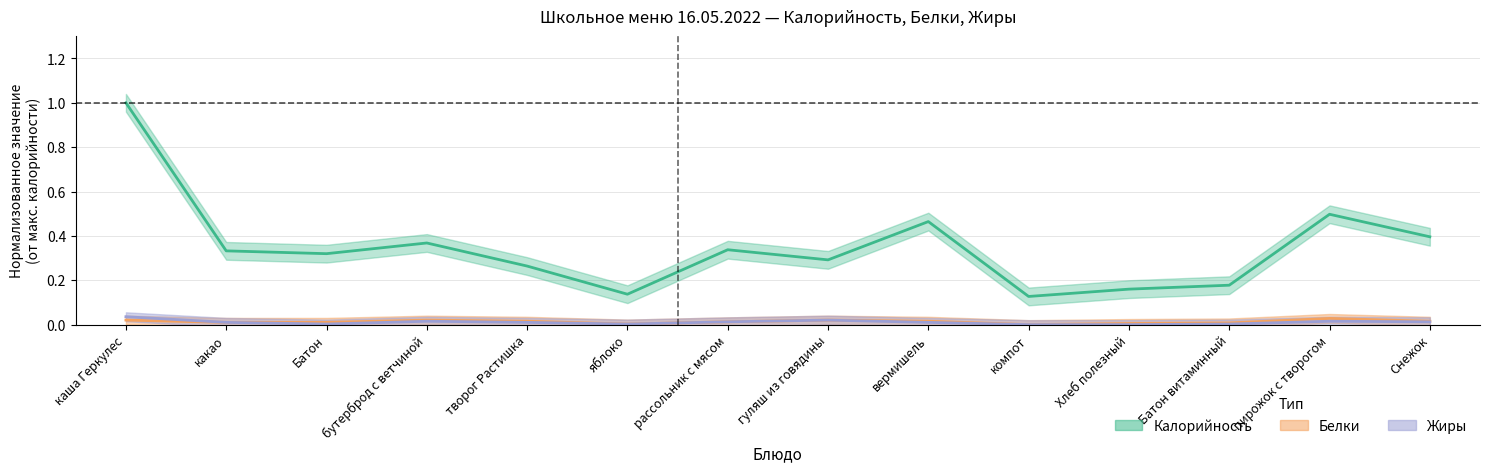

How many distinct data groups are displayed?

3